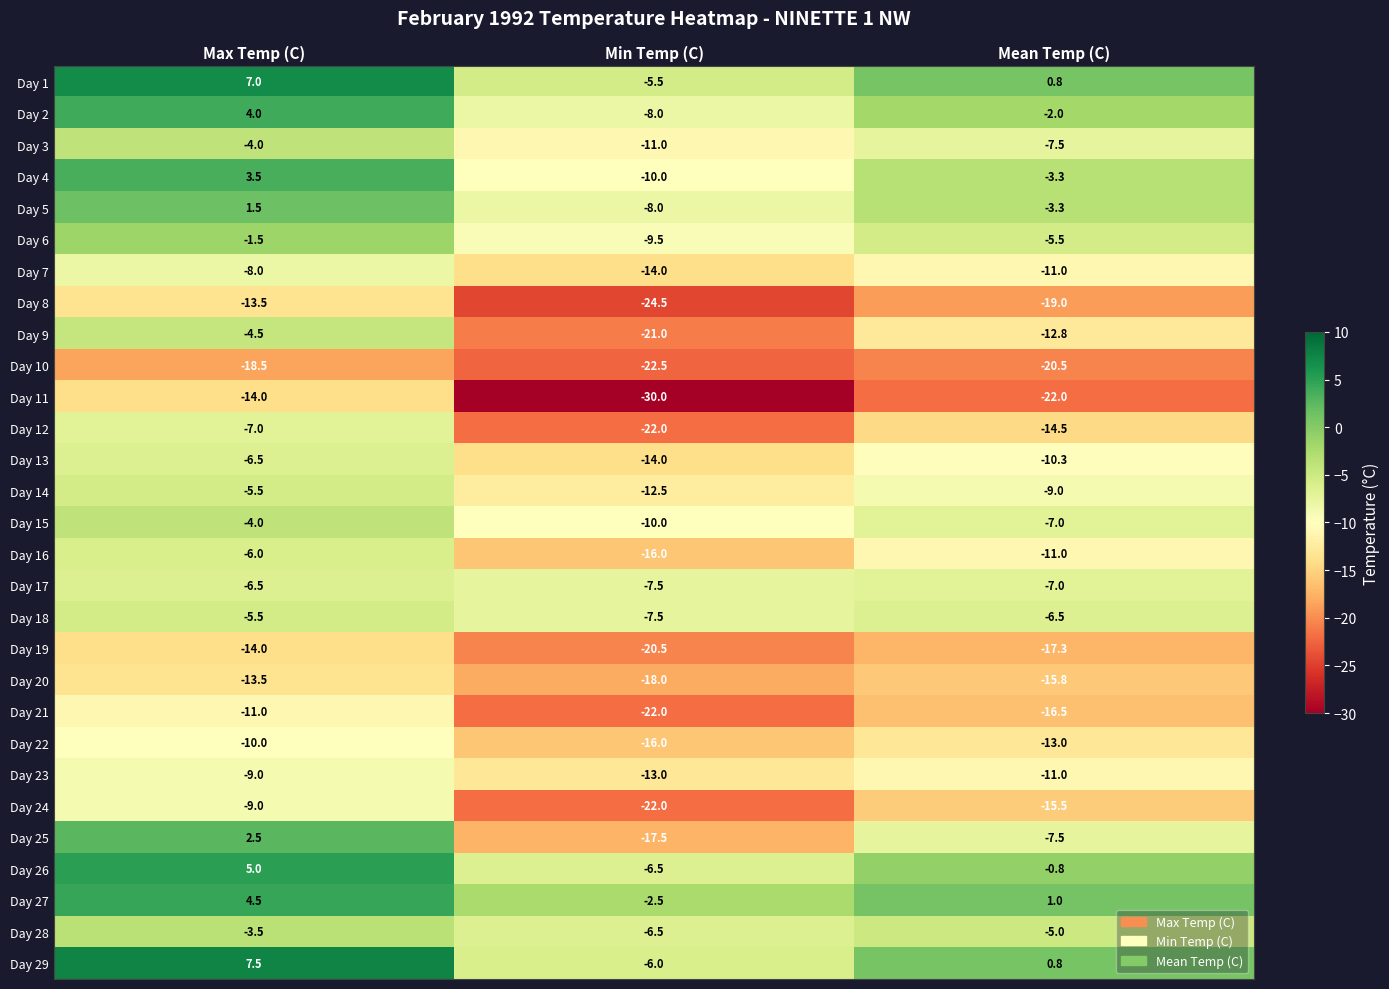

What is the sum of all Day 21 values?

-49.5